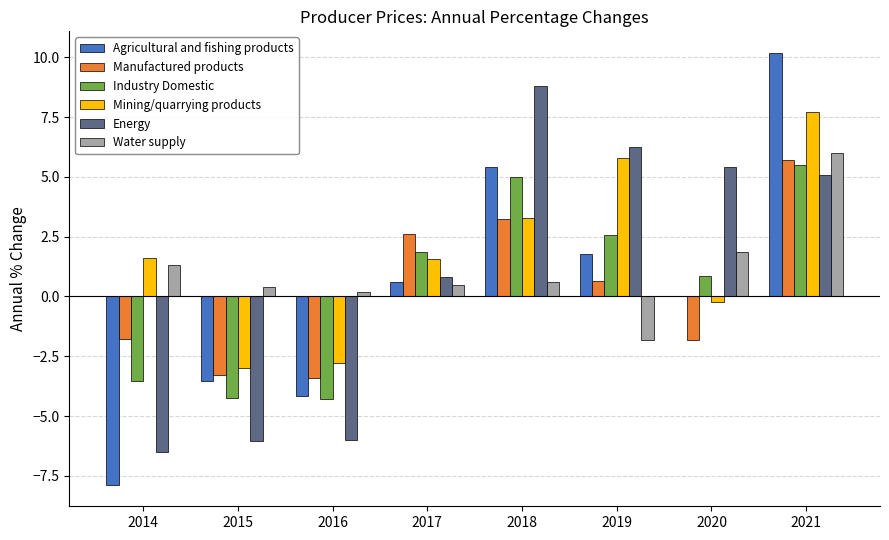

What is the total value across all series at 2015?

-19.7